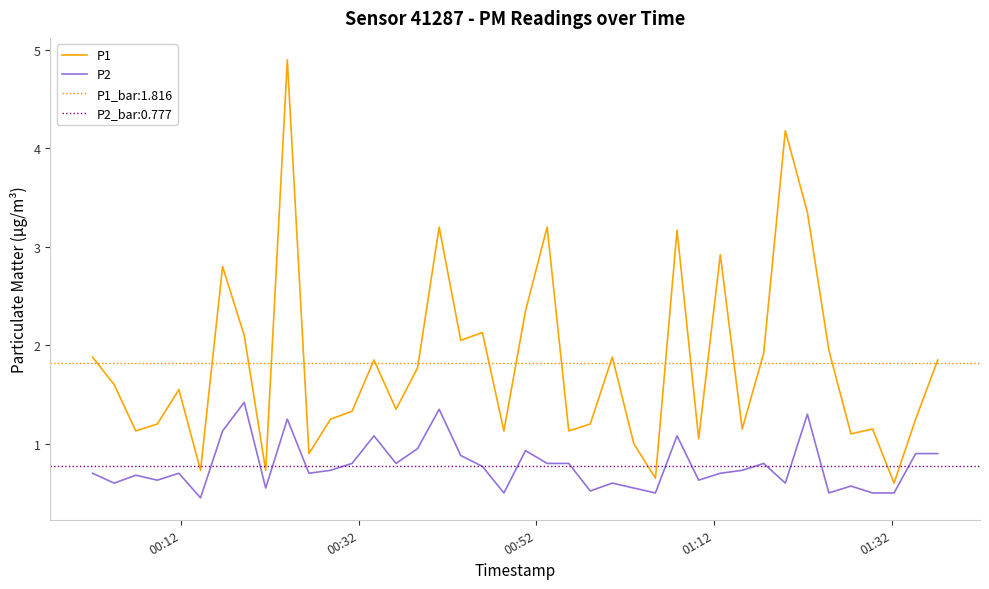

How many interior local valleys does the P2 series have?

12